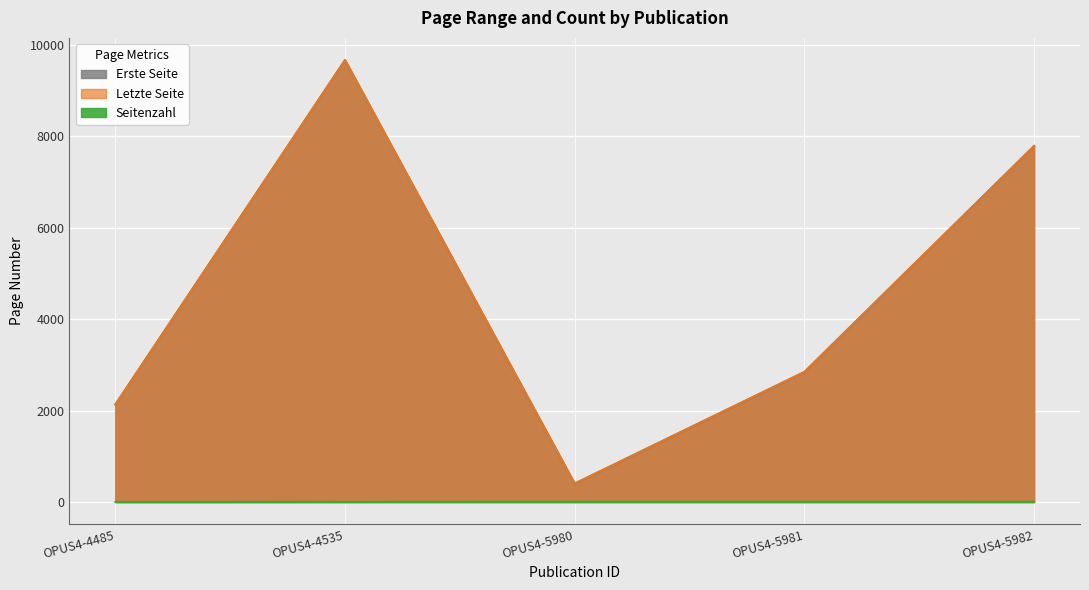

What is the value of the Letzte Seite point at the 4th from the left?

2846